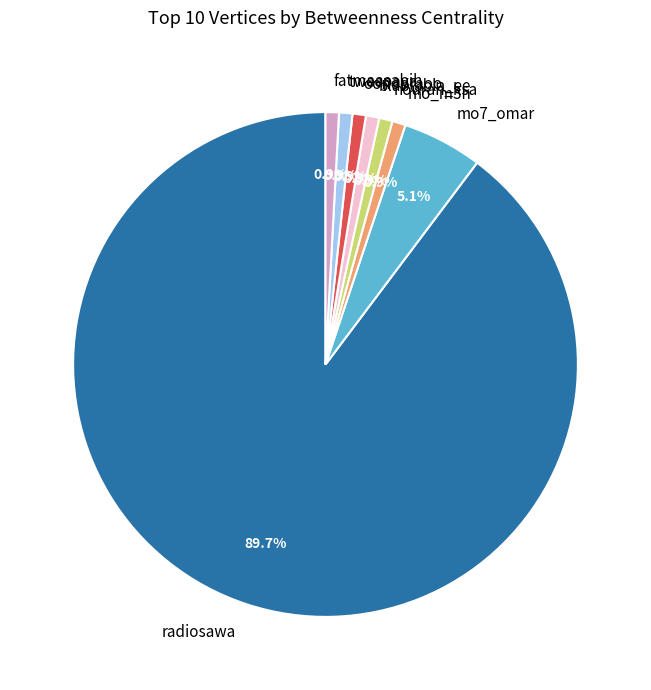

Is it true that radiosawa is 90% of the pie?

True